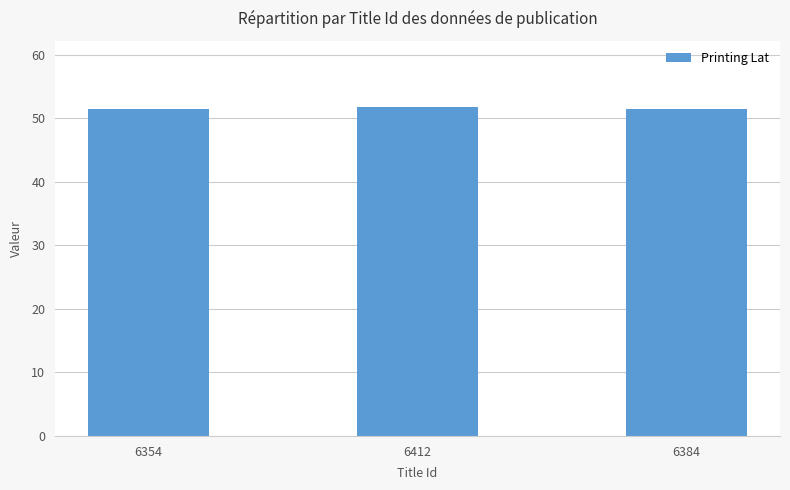

How many distinct data groups are displayed?

1